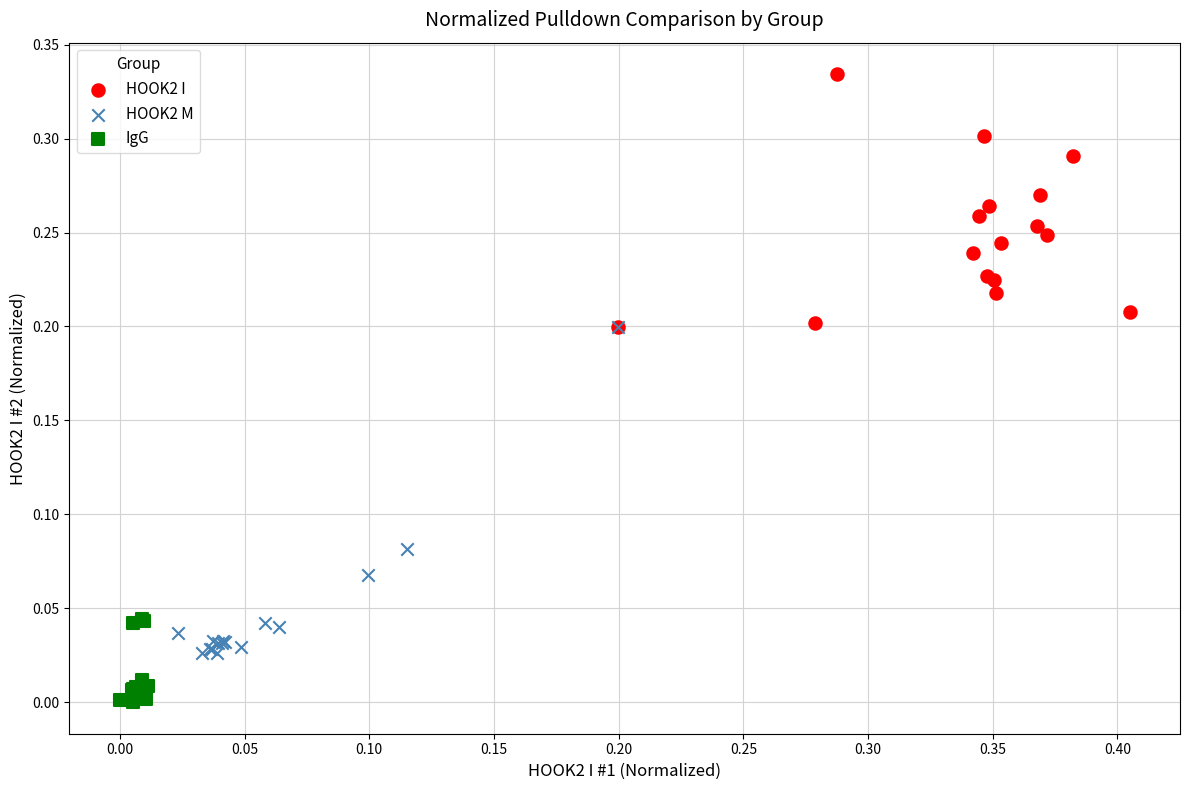

Which series has the largest Y range (max minus min)?

HOOK2 M